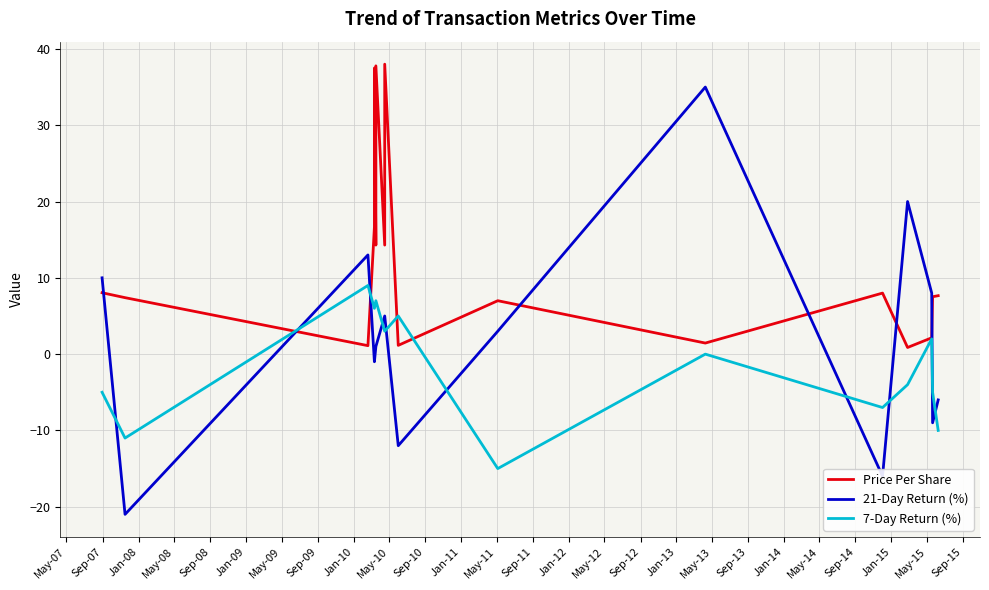

Is the value of 7-Day Return (%) at Sep-08 greater than the value of 21-Day Return (%) at Jan-12?

No